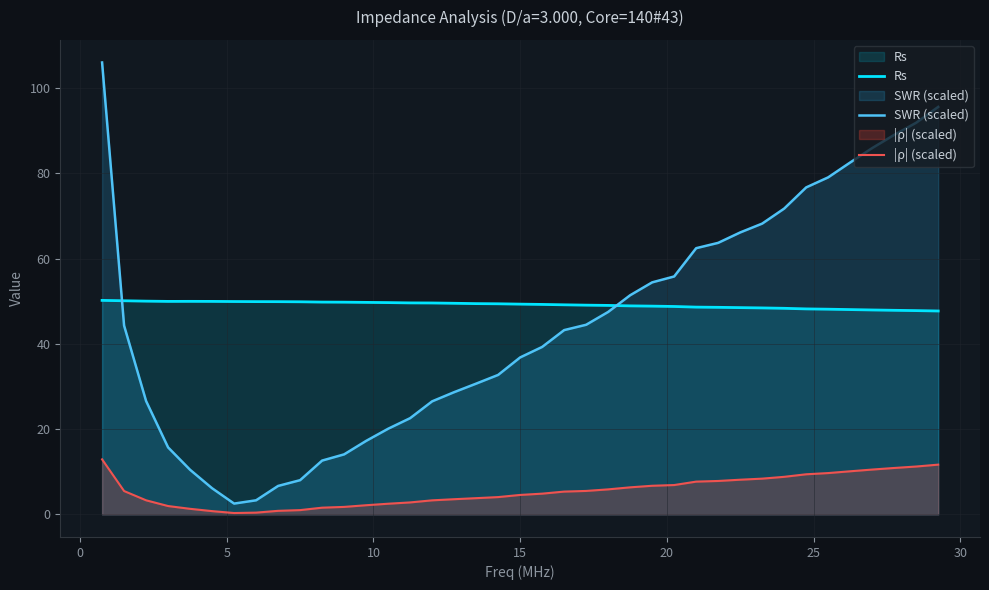

After their last crossing, which series has the higher values: Rs or SWR (scaled)?

SWR (scaled)